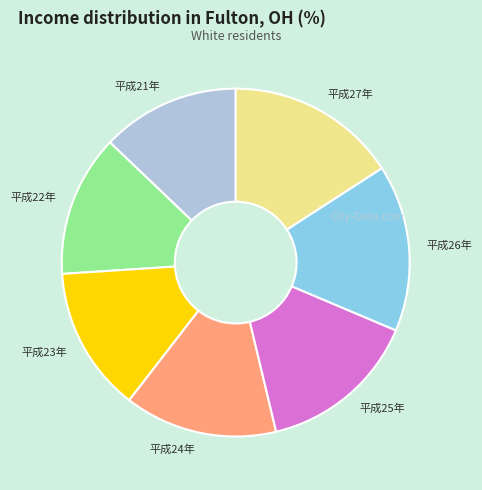

What is the ratio of the value at 平成21年 to the value at 平成27年?

0.8